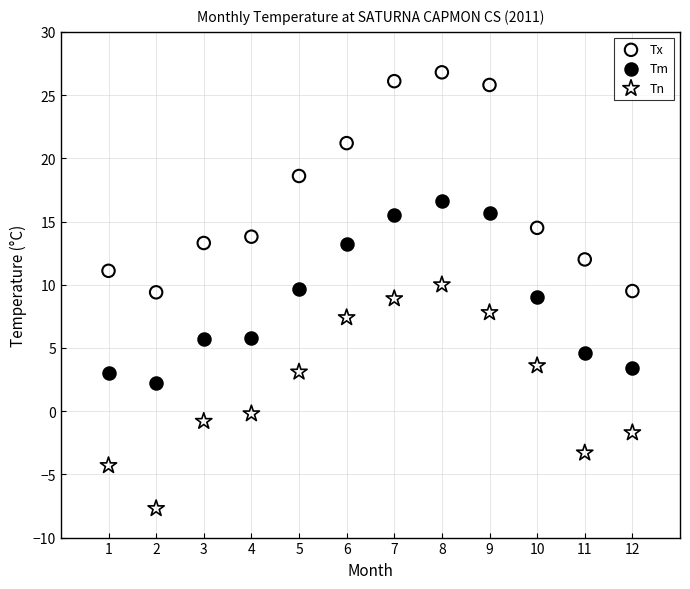

Which series has the largest Y range (max minus min)?

Tn